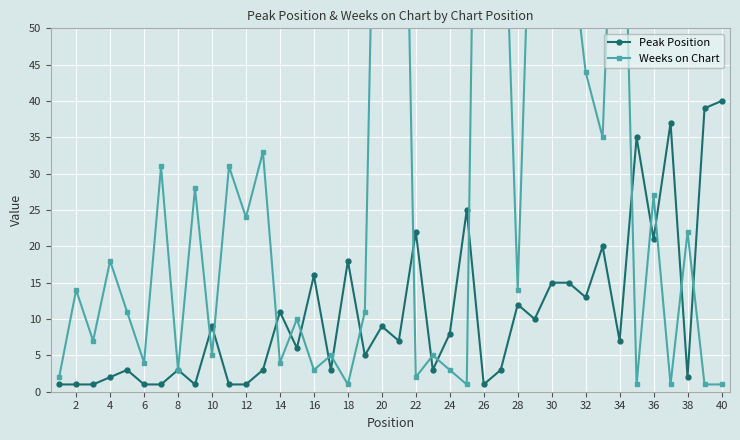

At how many categories does at least one series exceed 124?

3